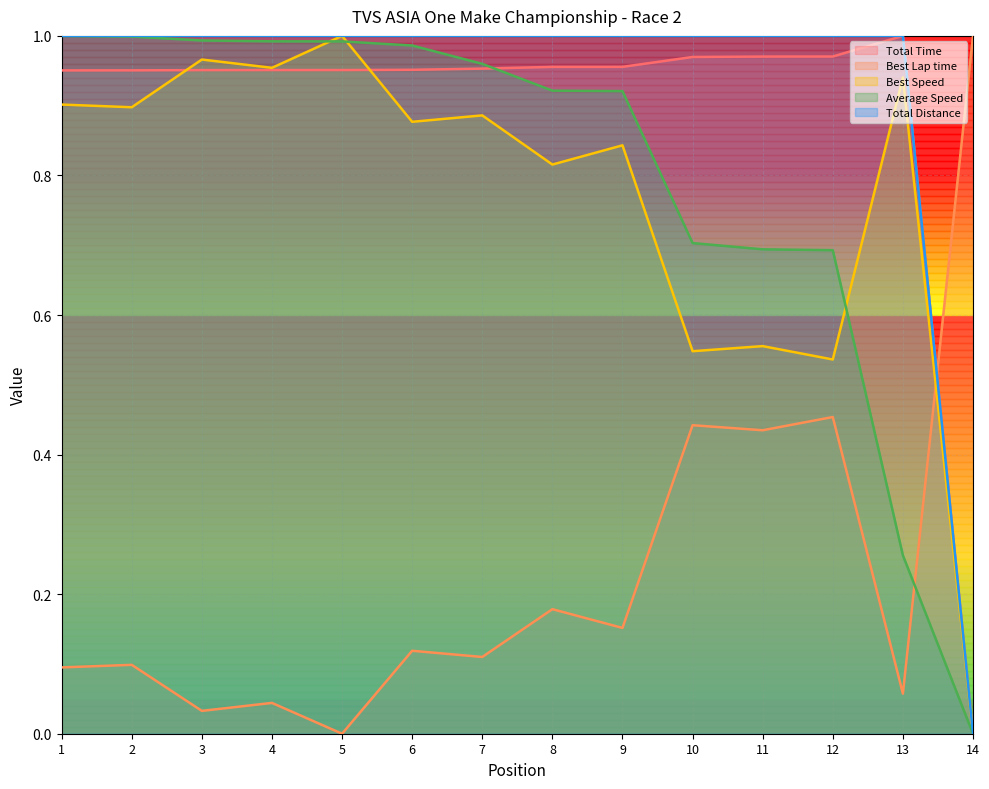

How many intersections are there between Total Time and Average Speed?

1